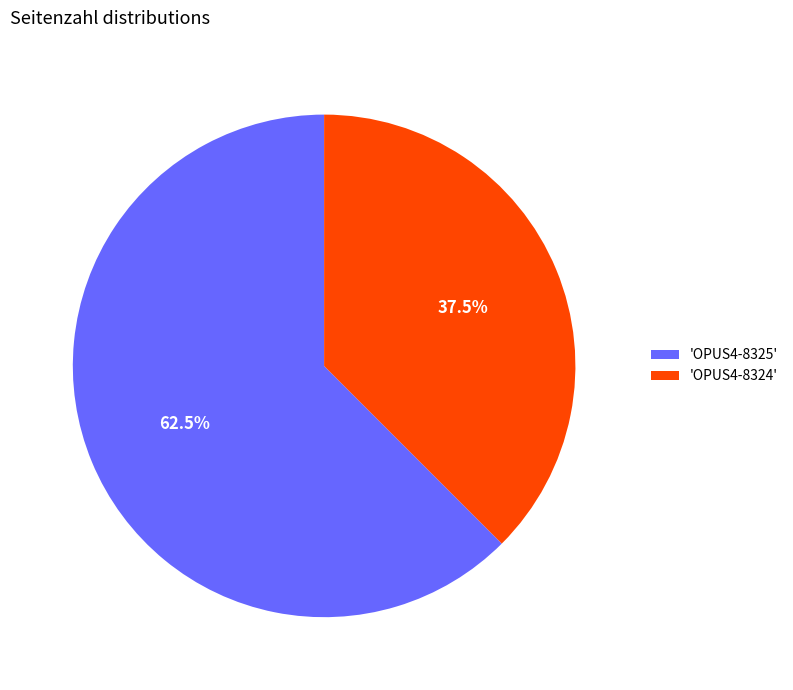

What portion of the pie excludes 'OPUS4-8325'?

37.5%